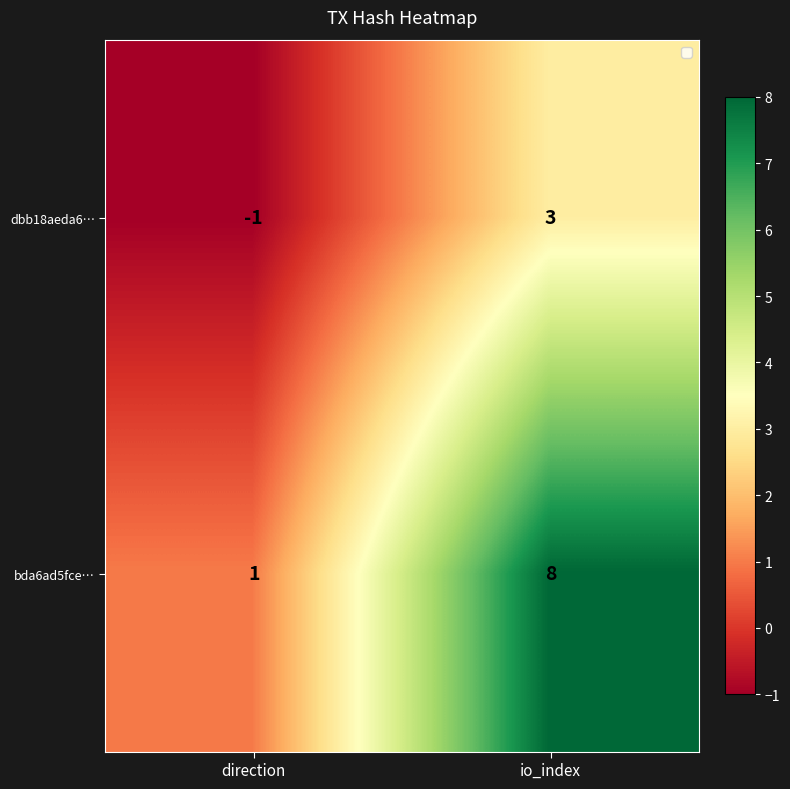

What is the difference between the highest and lowest values at direction?

2